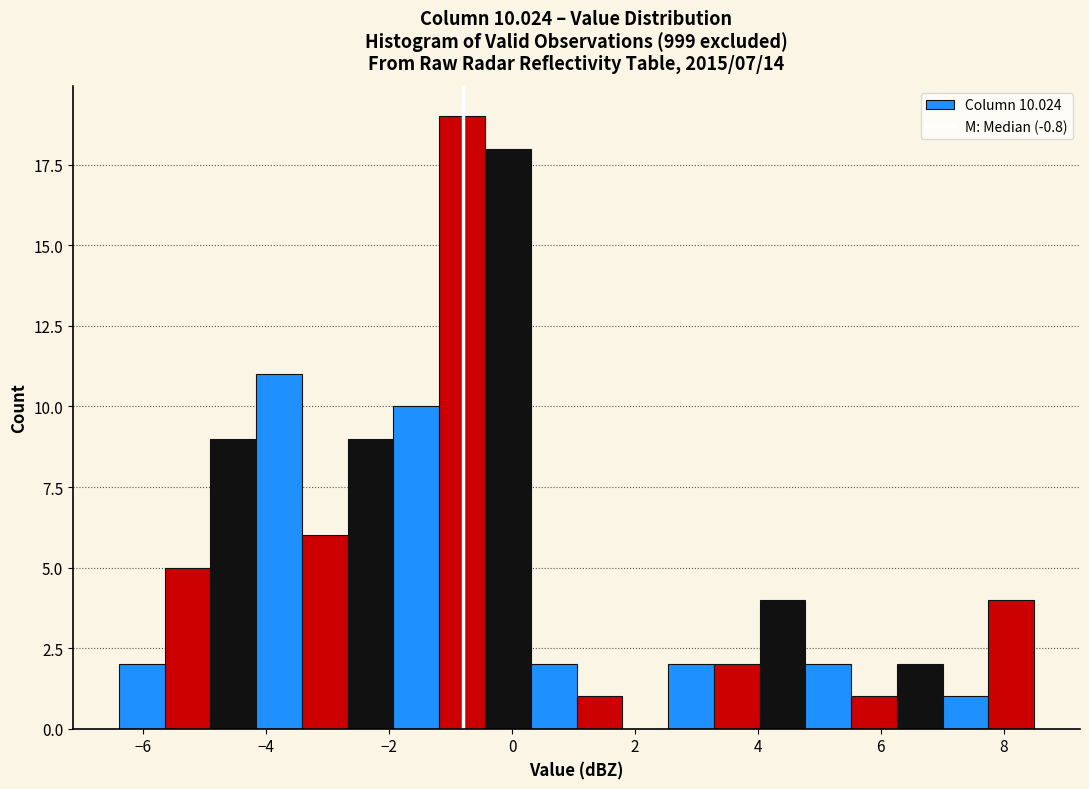

Around what value on the x-axis is the tallest bar? Give the approximate position of its centre, as read against the axis.

-0.8